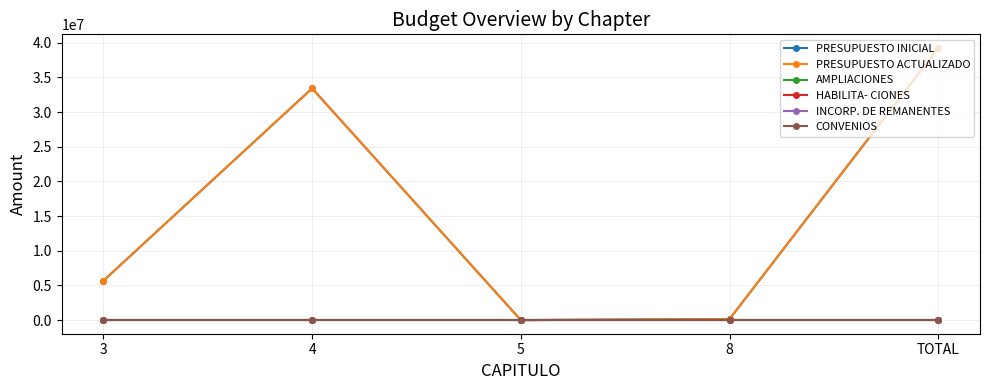

Which category has the highest value in the HABILITA- CIONES series?

3